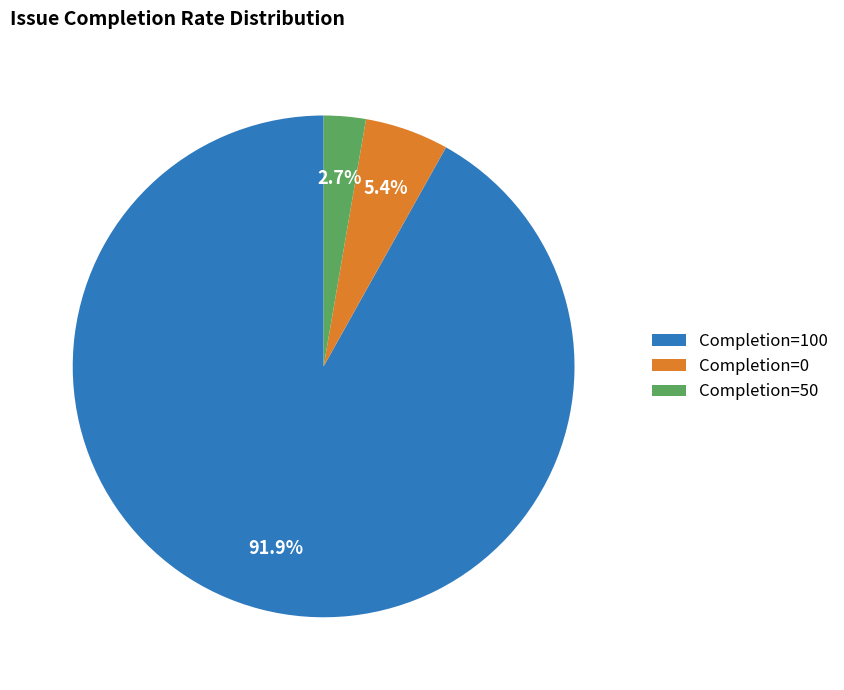

Does any single category account for the majority?

Yes